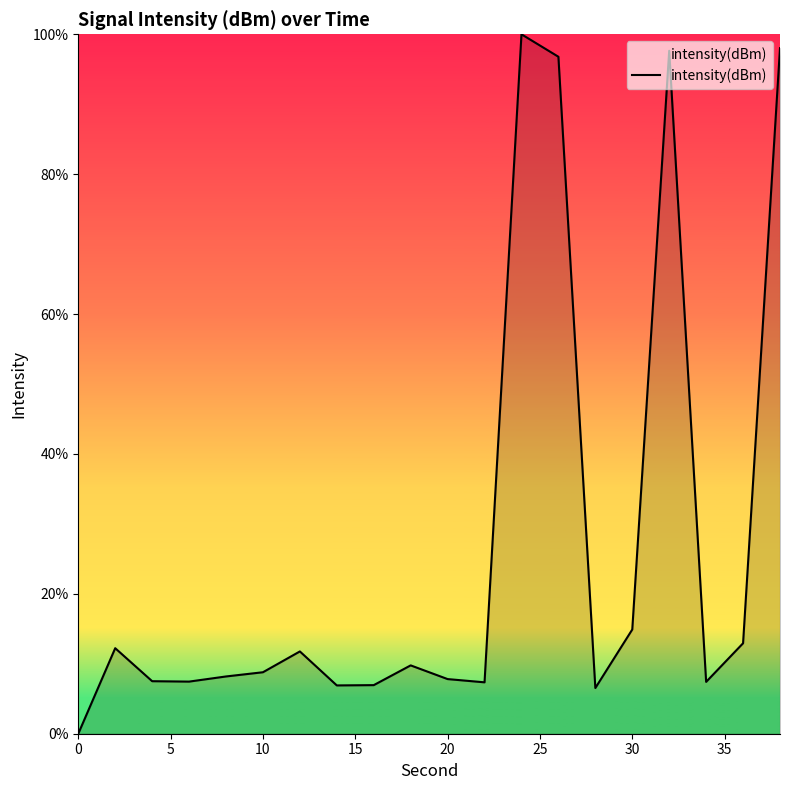

What is the greatest value displayed?

100.0